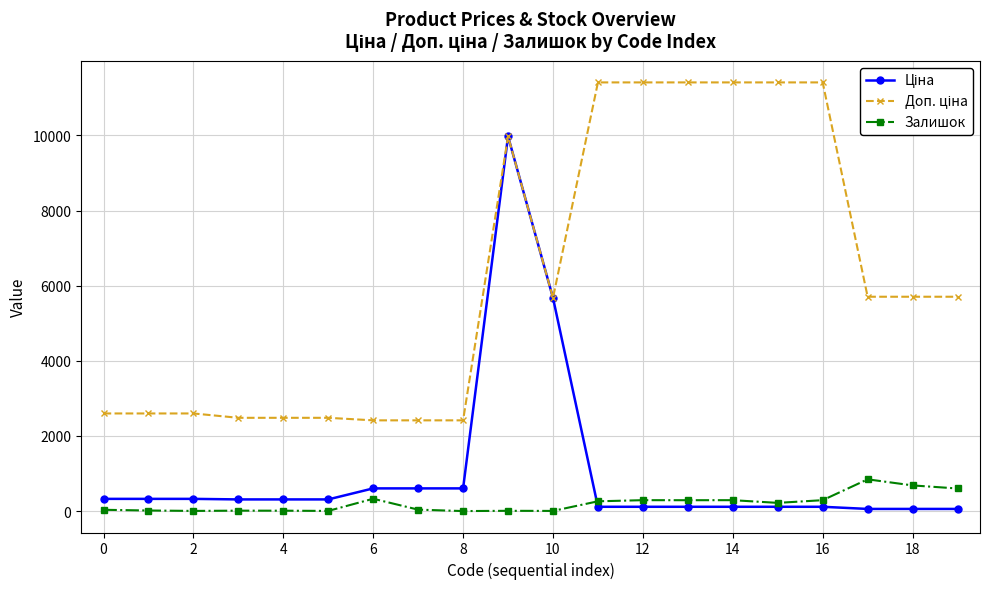

In Залишок, how many points are higher than both neighbors (excluding endpoints)?

6